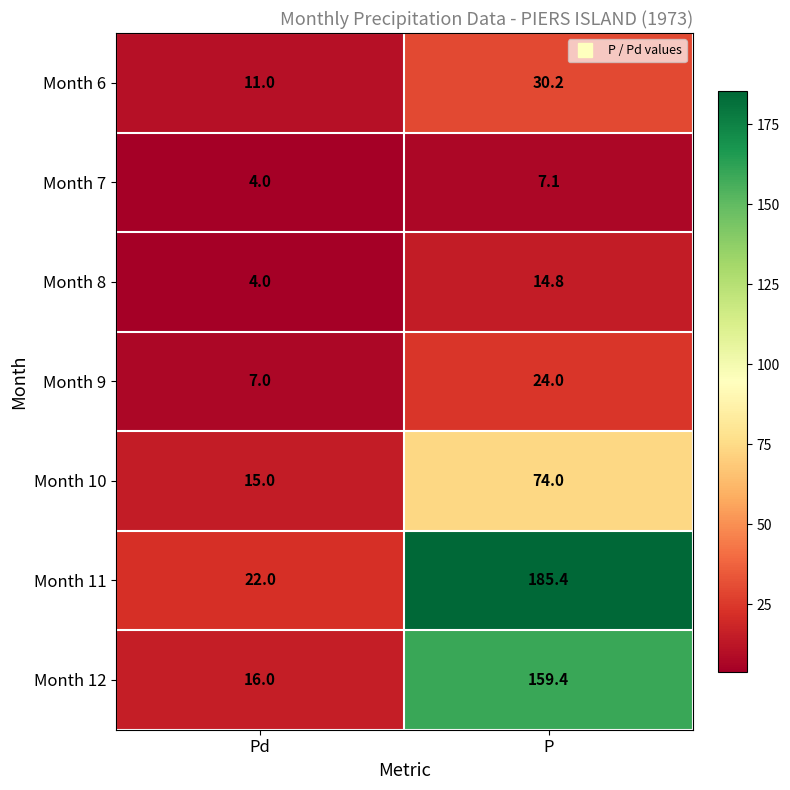

How many values in the Month 8 series are below 14?

1